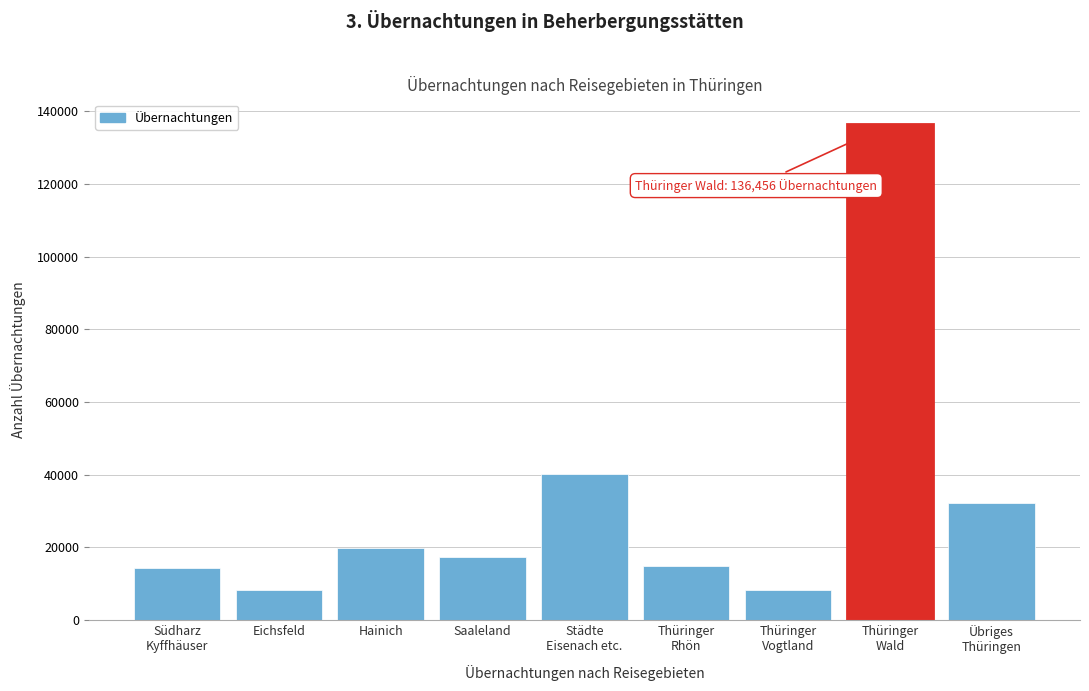

What is the approximate value at Hainich?

19712